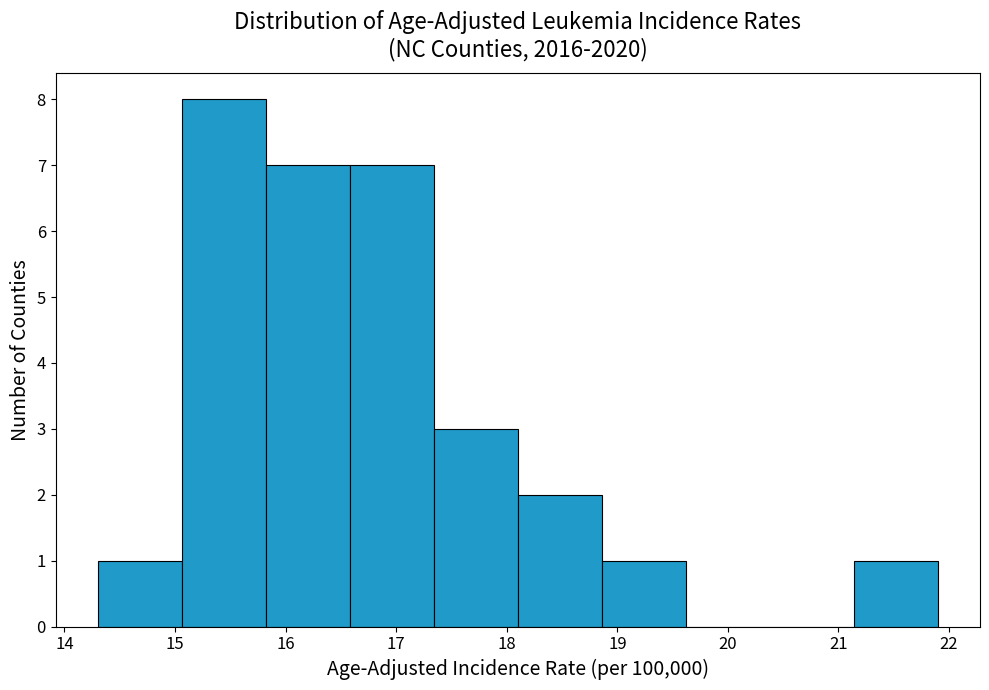

Reading left to right, transcribe this chart: for each bar, give the range it covers on the x-axis and its height. Neither the bar edges nor the heights are printed on the chart, so give them approximately, as read against the axes.

14.30 to 15.06: 1
15.06 to 15.82: 8
15.82 to 16.58: 7
16.58 to 17.34: 7
17.34 to 18.10: 3
18.10 to 18.86: 2
18.86 to 19.62: 1
19.62 to 20.38: 0
20.38 to 21.14: 0
21.14 to 21.90: 1